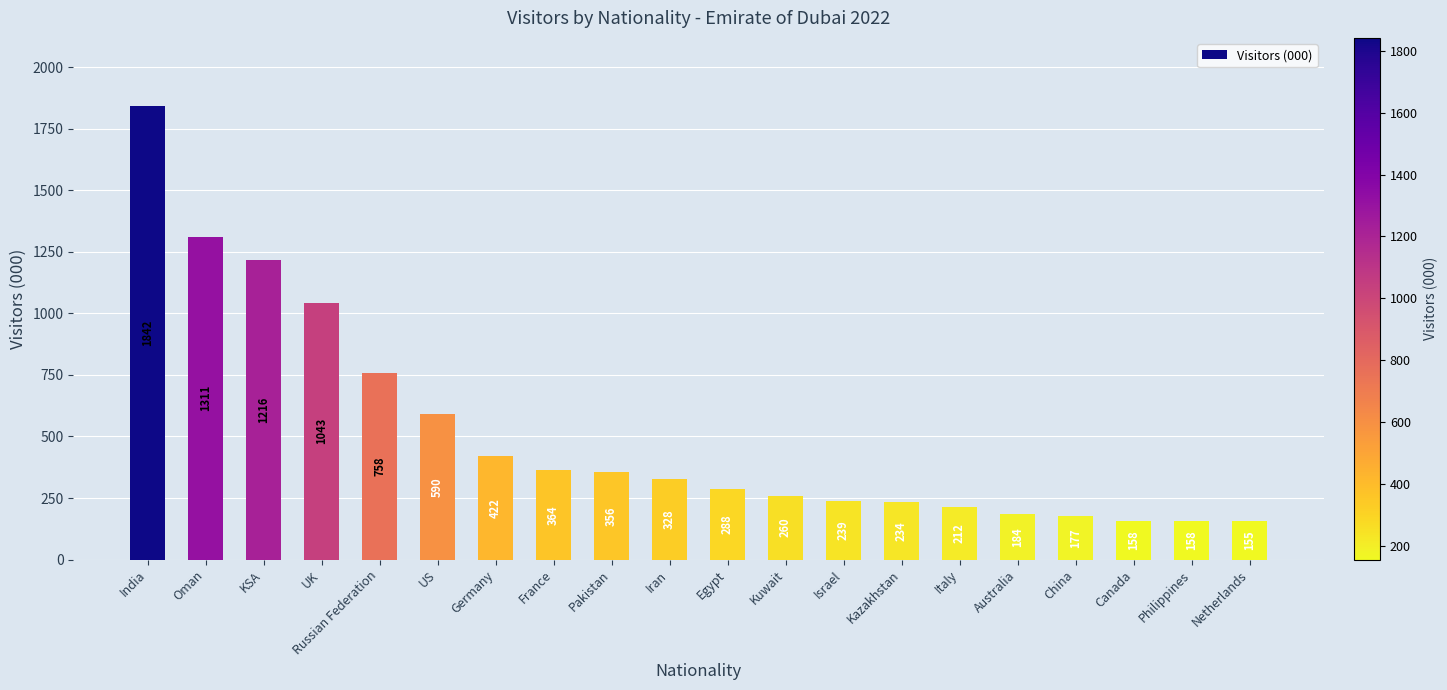

What is the minimum value shown in the chart?

155